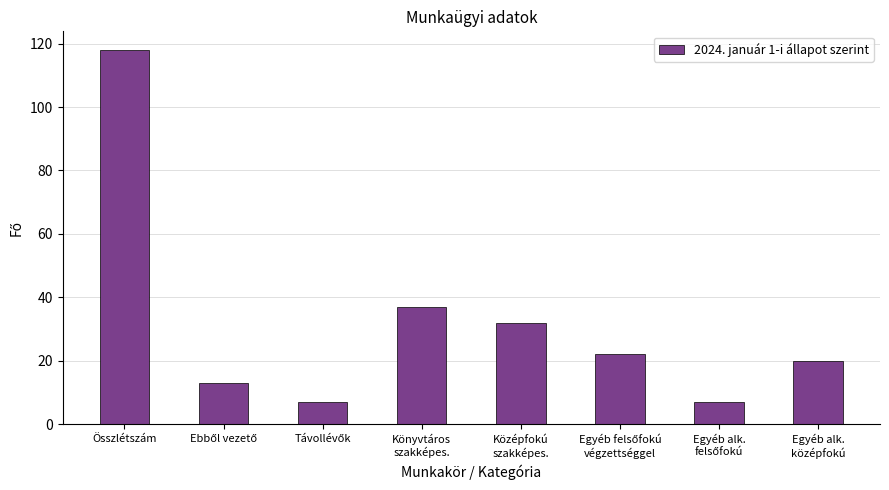

How many series are shown in this chart?

1